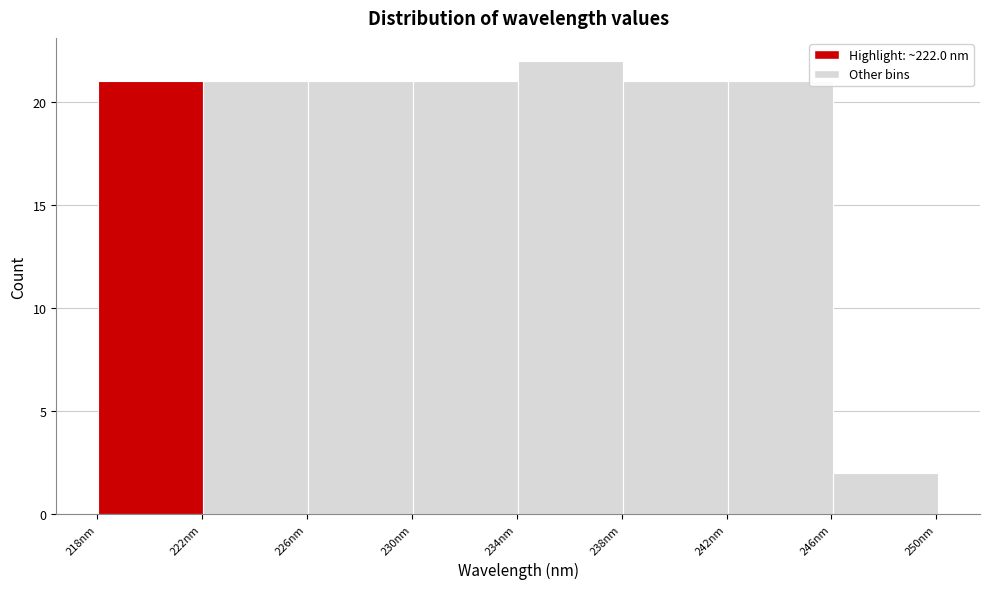

Reading left to right, list every bar in this chart as the range it spans on the x-axis followed by its height. Neither the bar edges nor the heights are printed on the chart, so give them approximately, as read against the axes.

218 to 222: 21
222 to 226: 21
226 to 230: 21
230 to 234: 21
234 to 238: 22
238 to 242: 21
242 to 246: 21
246 to 250: 2